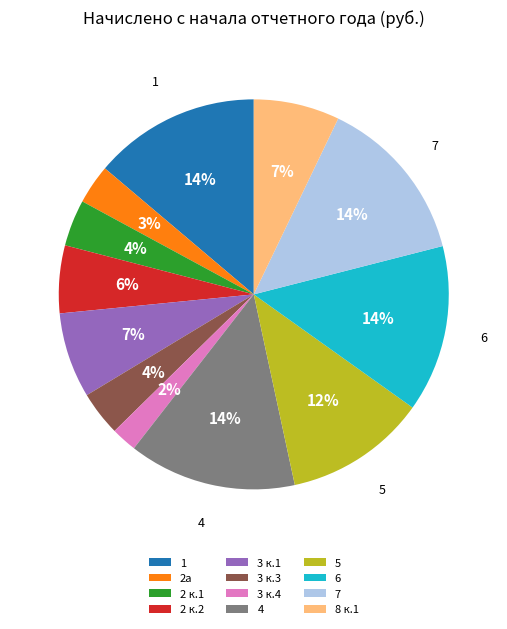

Which category has the smallest portion of the pie?

3 к.4